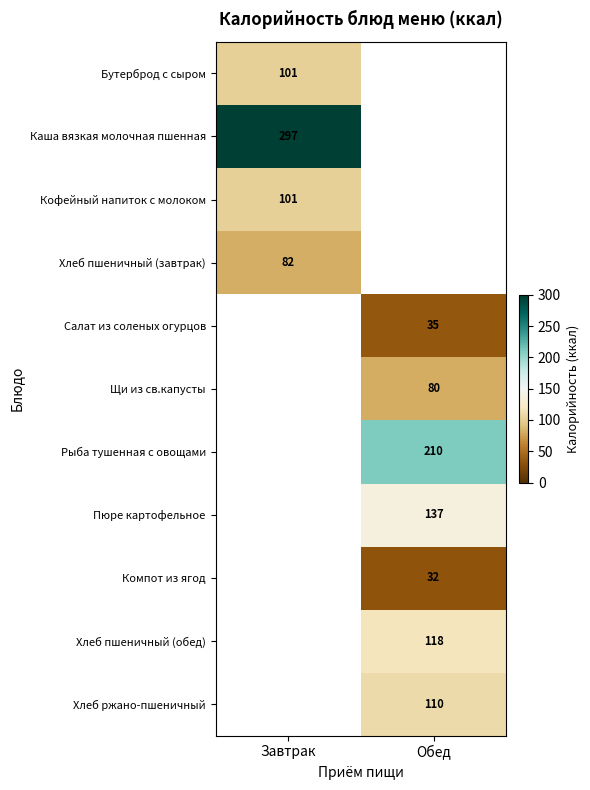

The value of Хлеб пшеничный (завтрак) at Завтрак is 82. True or false?

True